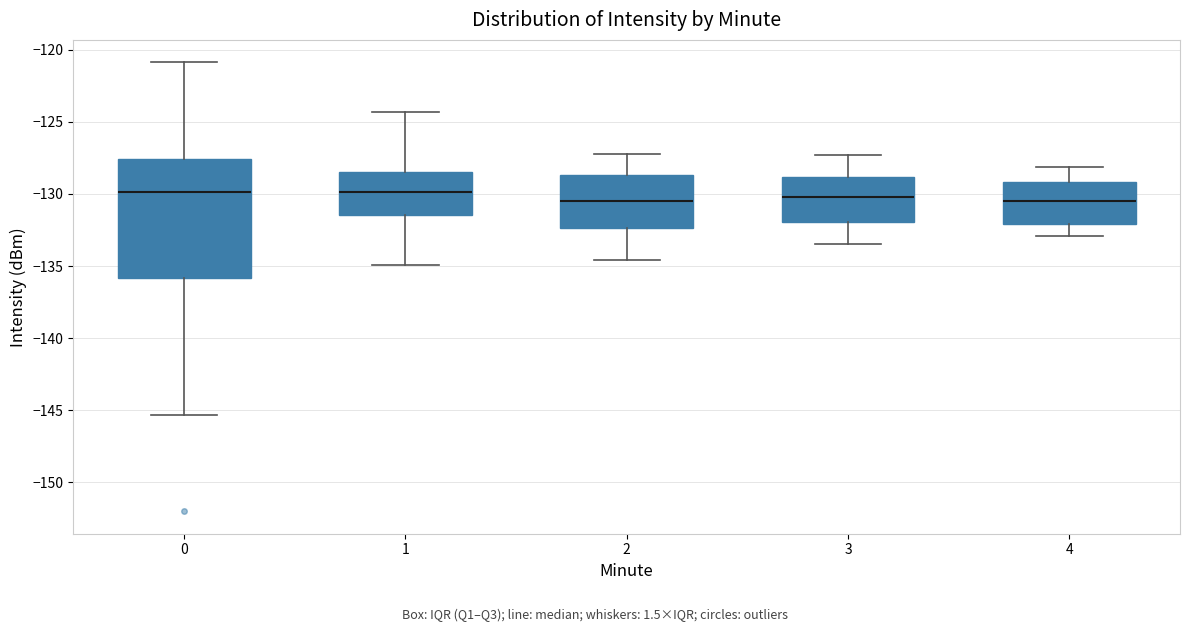

Comparing the boxes themselves (not the whiskers), which one is the tallest?

0